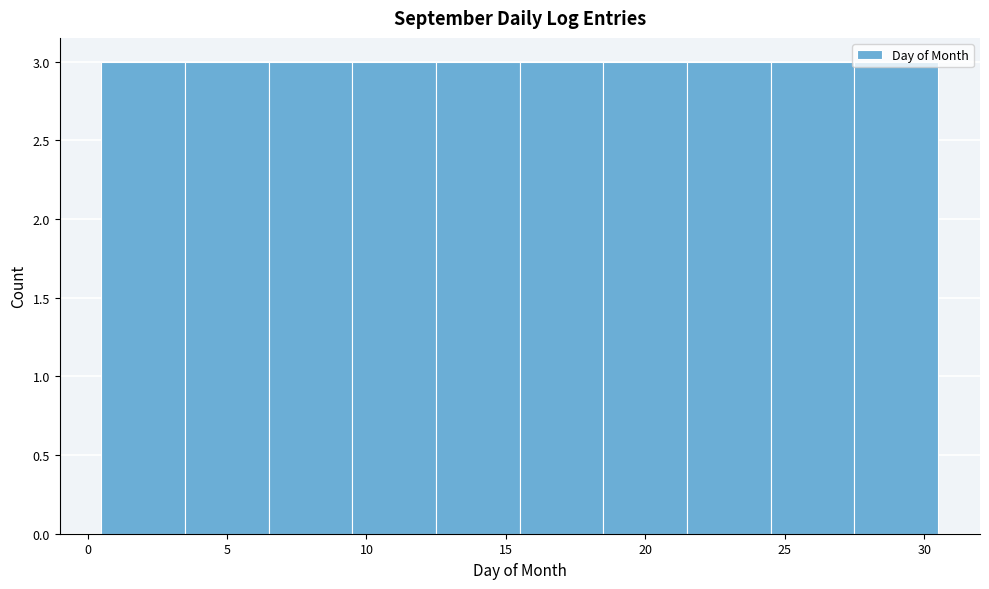

Reading left to right, transcribe this chart: for each bar, give the range it covers on the x-axis and its height. The values are not printed on the chart, so give them approximately, as read against the axis.

0.5 to 3.5: 3
3.5 to 6.5: 3
6.5 to 9.5: 3
9.5 to 12.5: 3
12.5 to 15.5: 3
15.5 to 18.5: 3
18.5 to 21.5: 3
21.5 to 24.5: 3
24.5 to 27.5: 3
27.5 to 30.5: 3